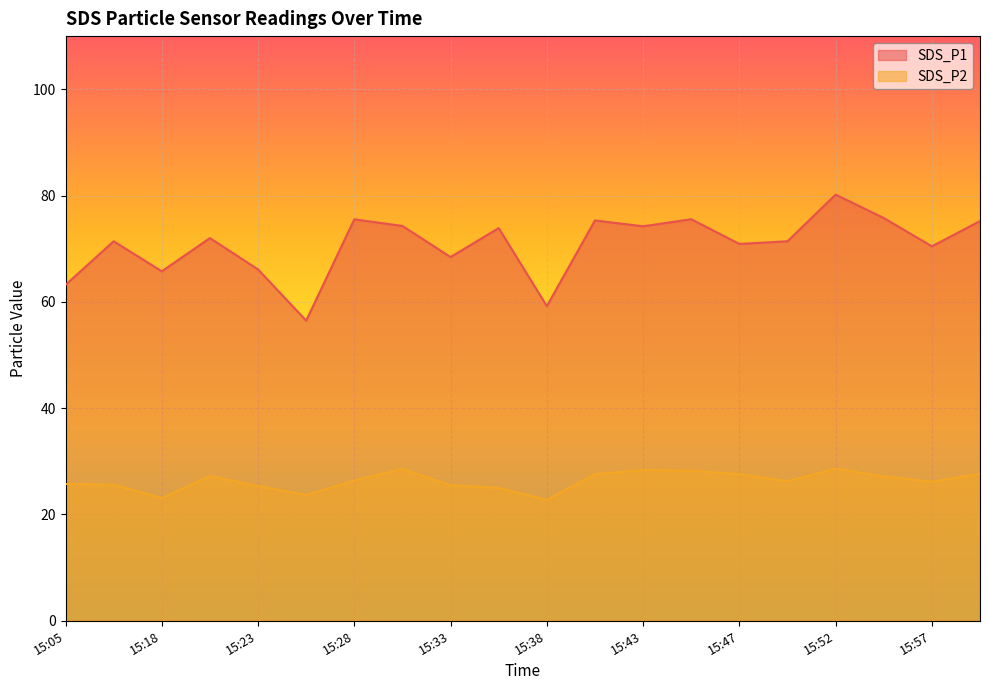

Reading right to left, extract all data points from this chart.

SDS_P1: 16:00=75.2	15:57=70.5	15:55=75.8	15:52=80.2	15:50=71.4	15:47=70.9	15:45=75.5	15:43=74.2	15:40=75.3	15:38=59.2	15:35=73.9	15:33=68.4	15:30=74.3	15:28=75.5	15:25=56.5	15:23=66.1	15:21=72.0	15:18=65.8	15:16=71.4	15:05=63.2
SDS_P2: 16:00=27.6	15:57=26.2	15:55=27.1	15:52=28.6	15:50=26.3	15:47=27.6	15:45=28.3	15:43=28.4	15:40=27.6	15:38=22.8	15:35=25.0	15:33=25.5	15:30=28.6	15:28=26.4	15:25=23.7	15:23=25.4	15:21=27.2	15:18=23.1	15:16=25.6	15:05=25.7